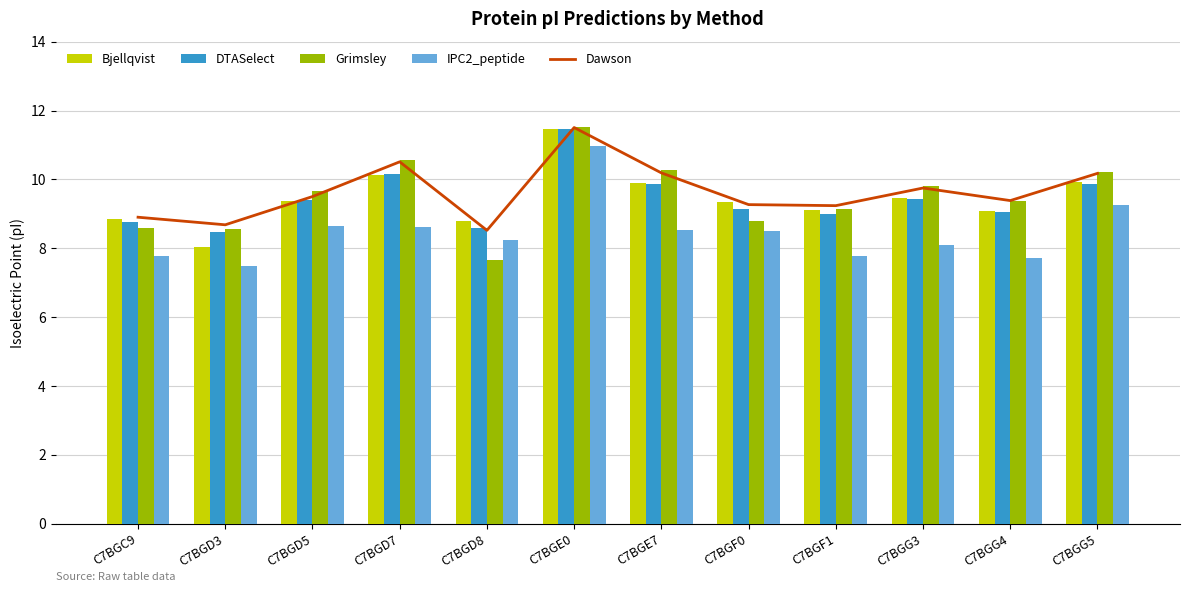

Does the chart contain any negative values?

No